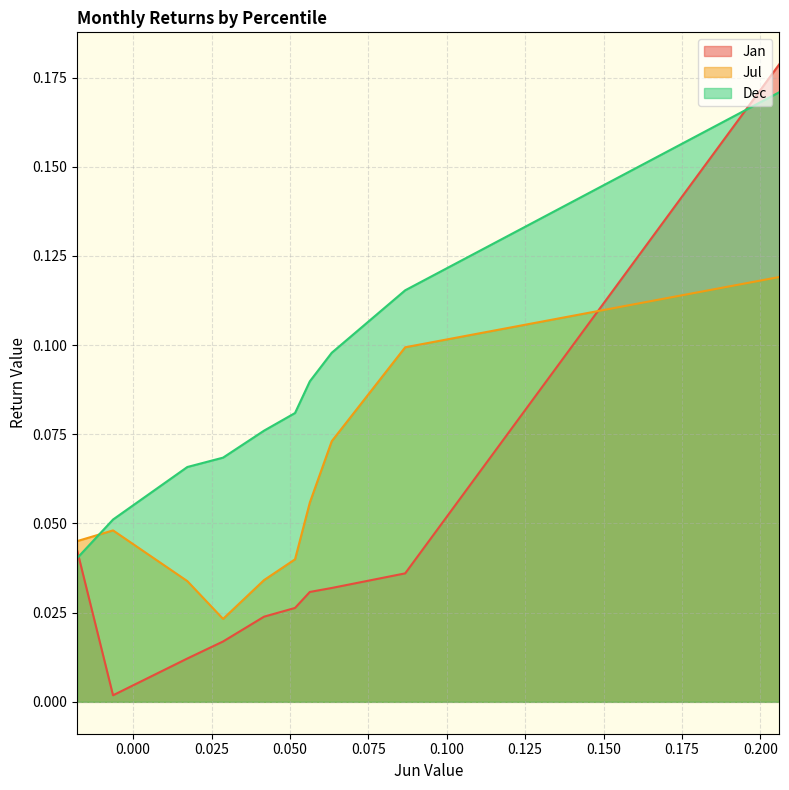

Is it true that Dec equals 0.1 at pct85?

False